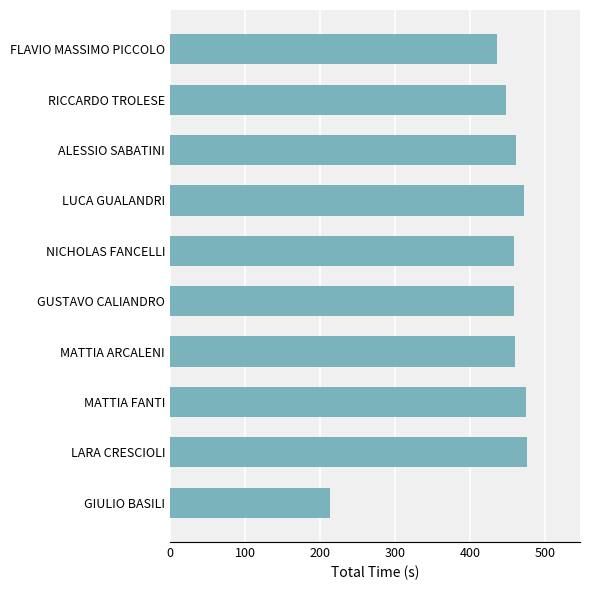

Count the number of data series in this chart.

1